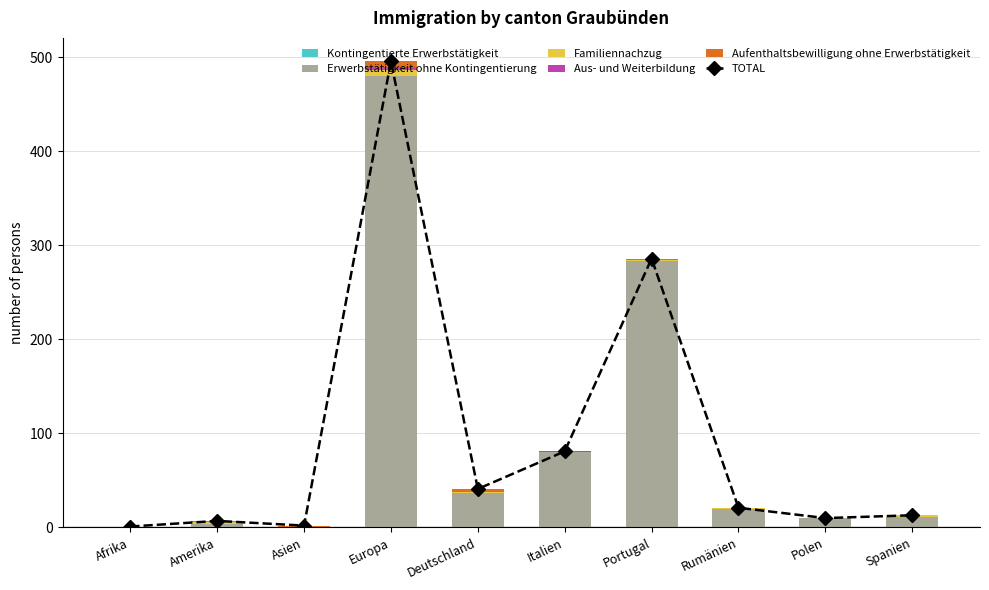

What are all the series names shown in the legend?

TOTAL, Kontingentierte Erwerbstätigkeit, Erwerbstätigkeit ohne Kontingentierung, Familiennachzug, Aus- und Weiterbildung, Aufenthaltsbewilligung ohne Erwerbstätigkeit